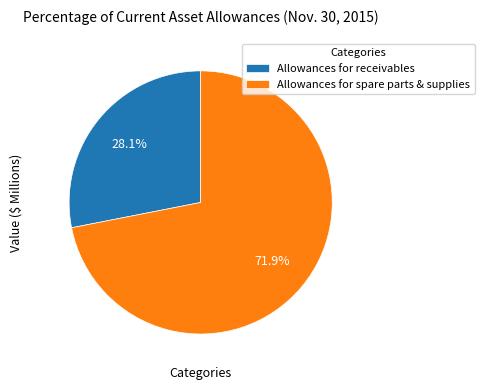

Is Allowances for receivables the majority of the pie?

No